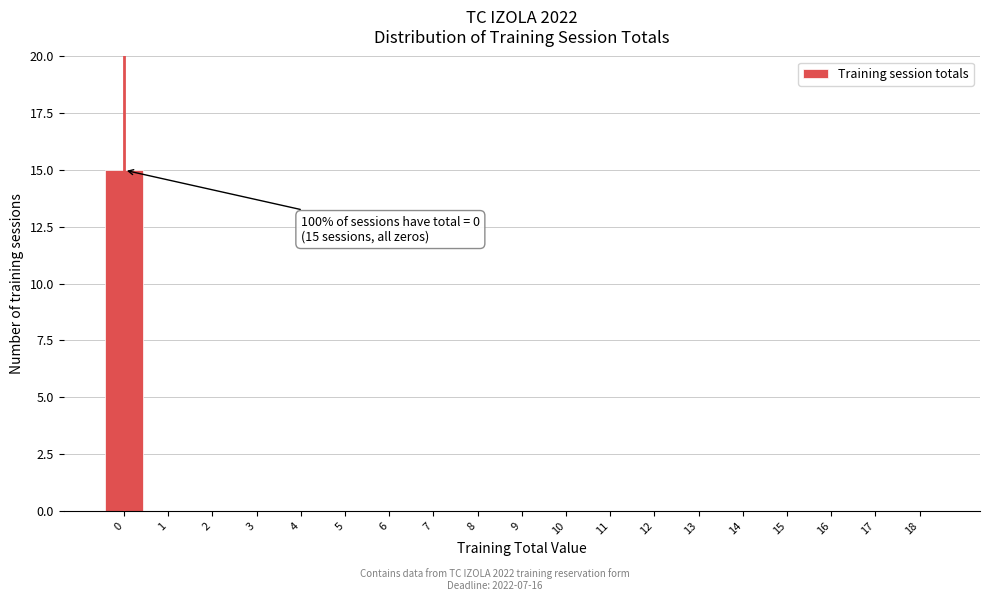

Reading left to right, extract all data points from this chart.

0=15	1=0	2=0	3=0	4=0	5=0	6=0	7=0	8=0	9=0	10=0	11=0	12=0	13=0	14=0	15=0	16=0	17=0	18=0